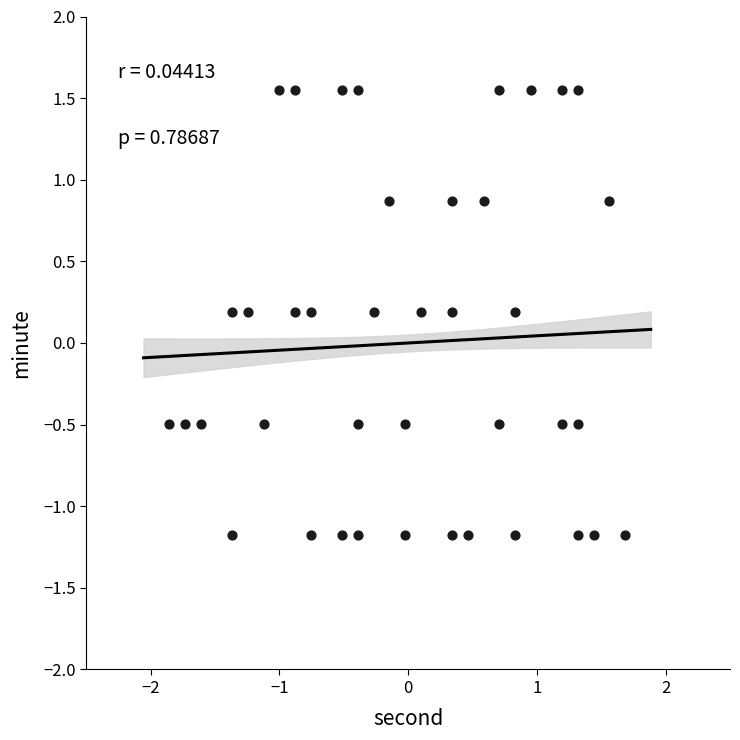

What is the range of Y values (max minus min)?

2.7